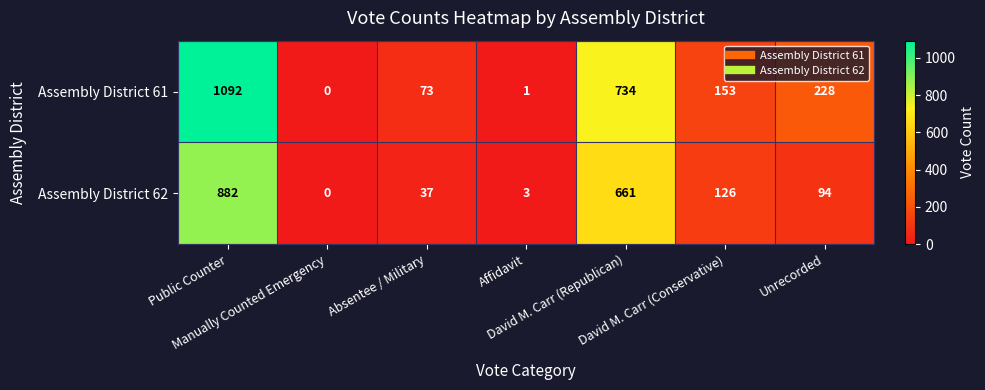

List the series in order of their peak value, highest first.

Assembly District 61, Assembly District 62